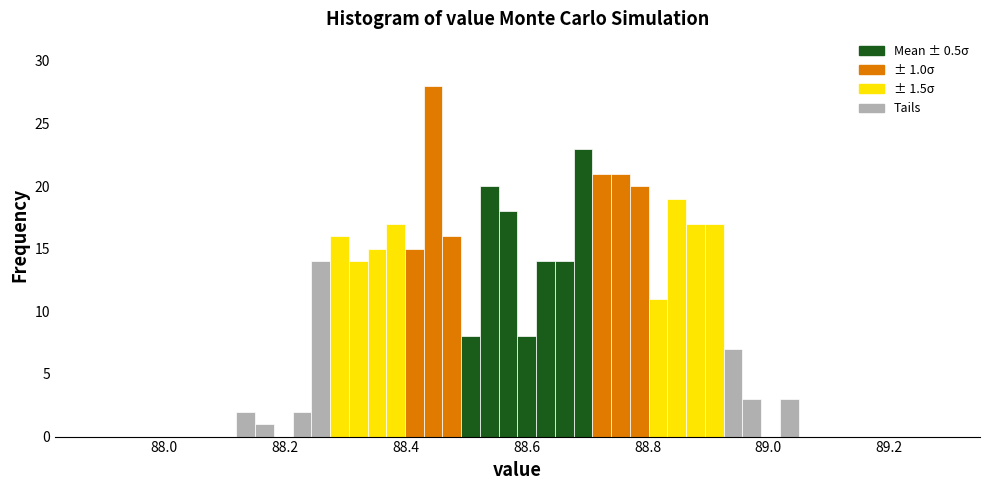

Read against the x-axis, roughly where is the centre of the tallest bar?

88.44